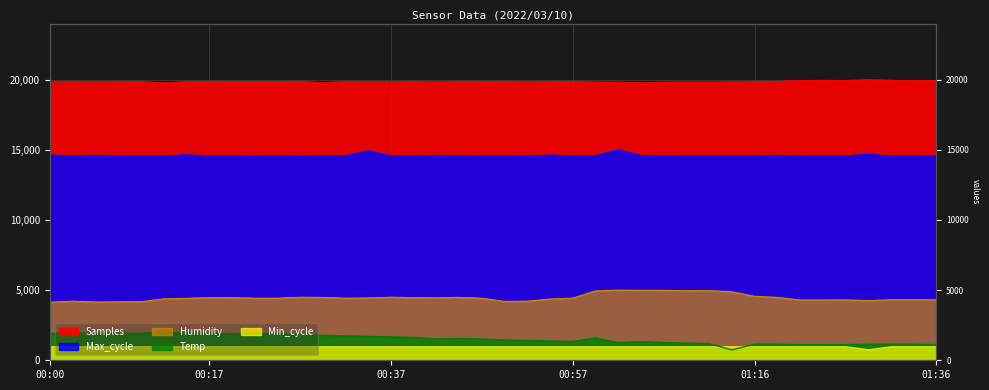

At which label does Humidity reach its minimum?

00:00